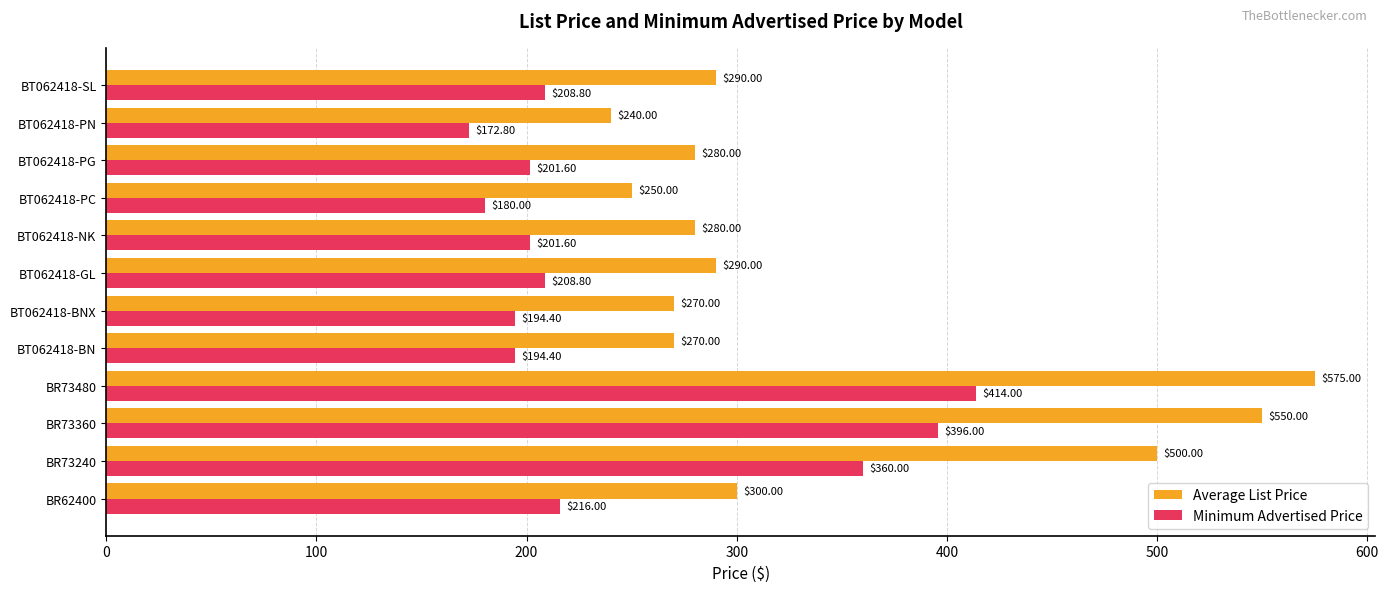

Where is Minimum Advertised Price nearest to the value 293?

BR73240